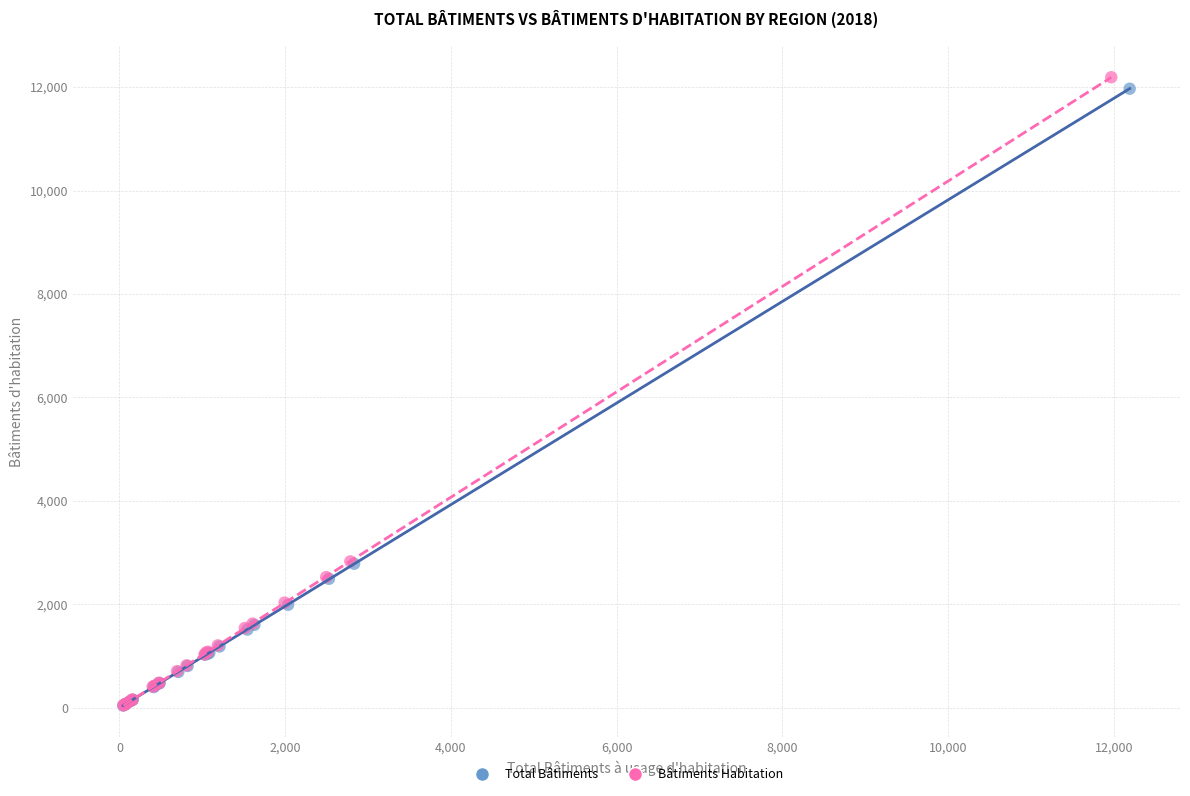

Which series has the largest Y range (max minus min)?

Bâtiments Habitation